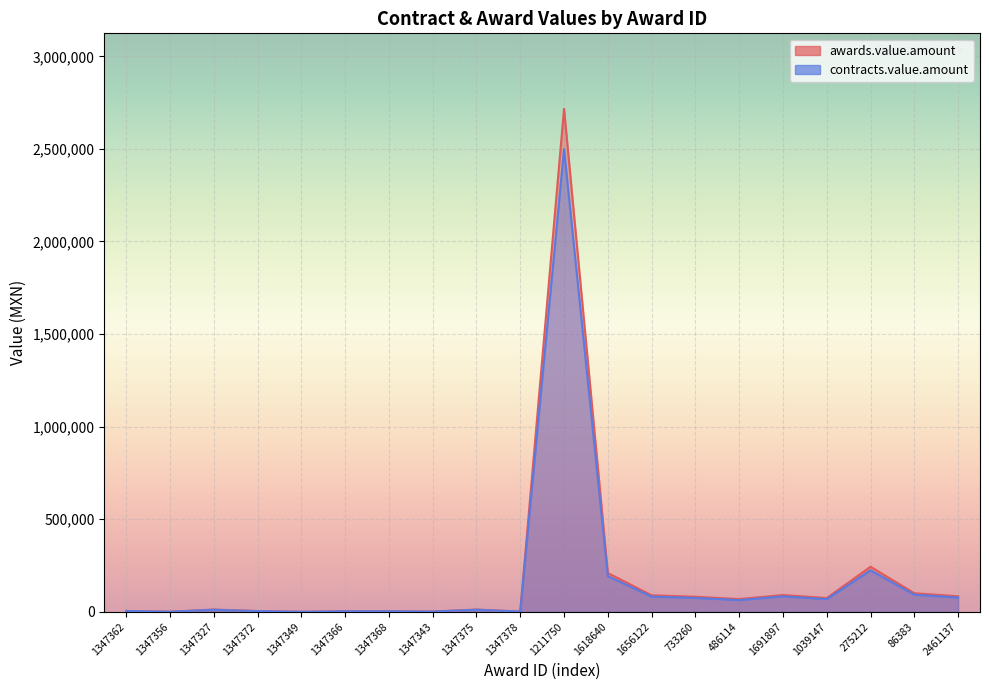

What is the difference between the highest and lowest values at 1347366?

269.5